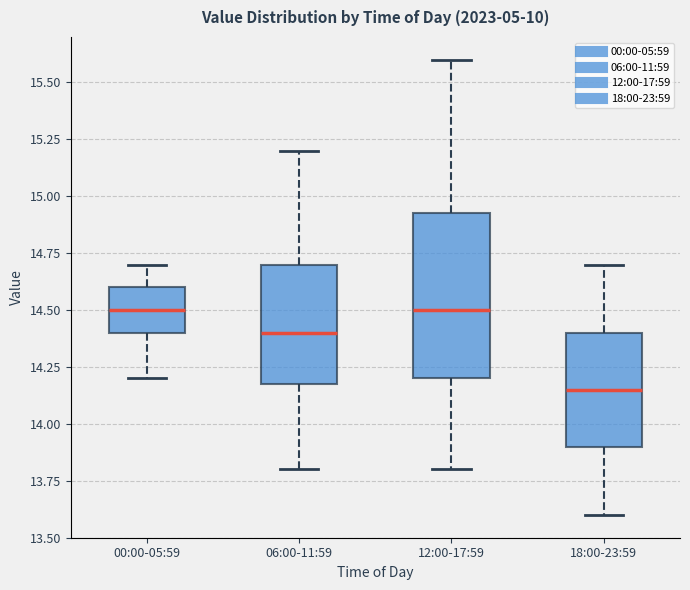

Reading left to right, transcribe this box plot: for each box, give where its median line is, the range the box spans, and where its two whiskers end, as read against the y-axis. The values are not printed on the chart, so give them approximately, as read against the axis.

00:00-05:59: median 14.50, box 14.40 to 14.60, whiskers 14.20 to 14.70
06:00-11:59: median 14.40, box 14.20 to 14.70, whiskers 13.80 to 15.20
12:00-17:59: median 14.50, box 14.20 to 14.95, whiskers 13.80 to 15.60
18:00-23:59: median 14.15, box 13.90 to 14.40, whiskers 13.60 to 14.70